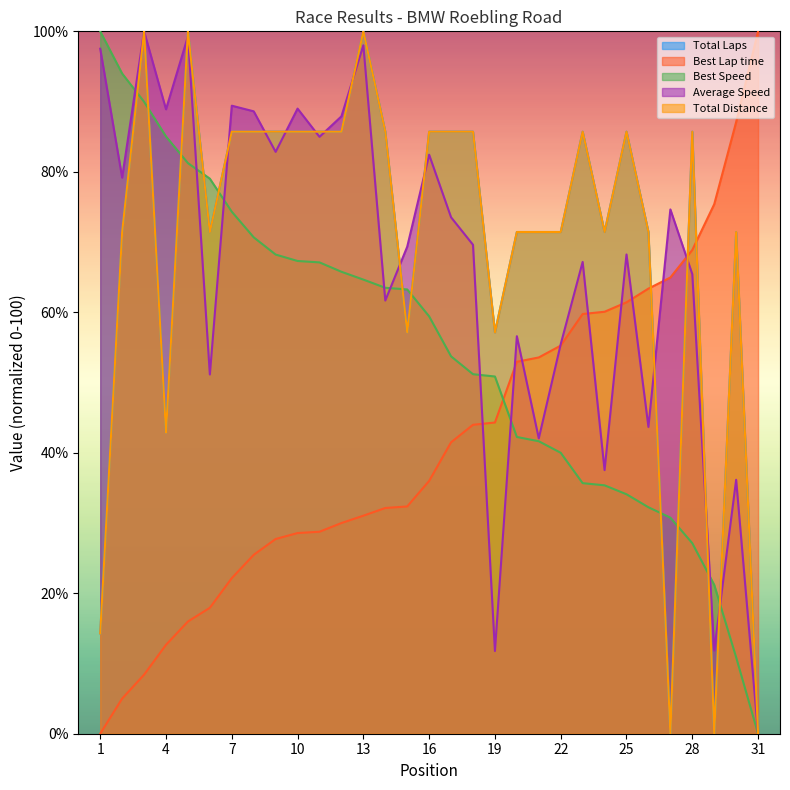

True or false: Average Speed has more than 1 points higher than both neighbors.

True